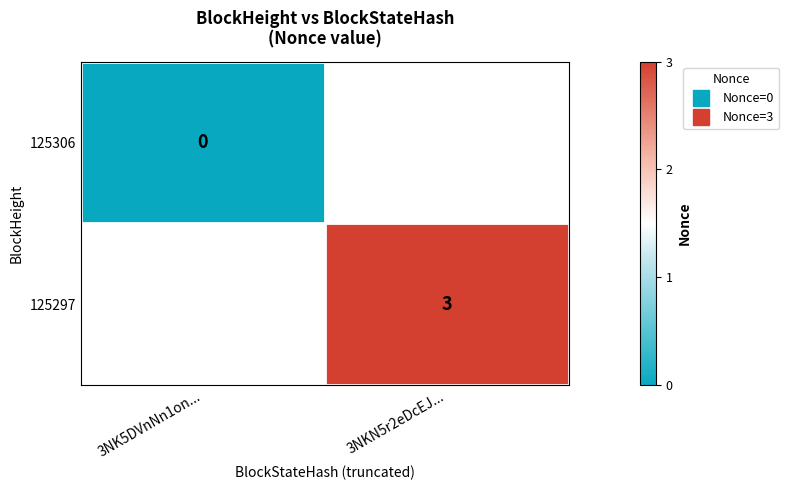

How many series are shown in this chart?

2